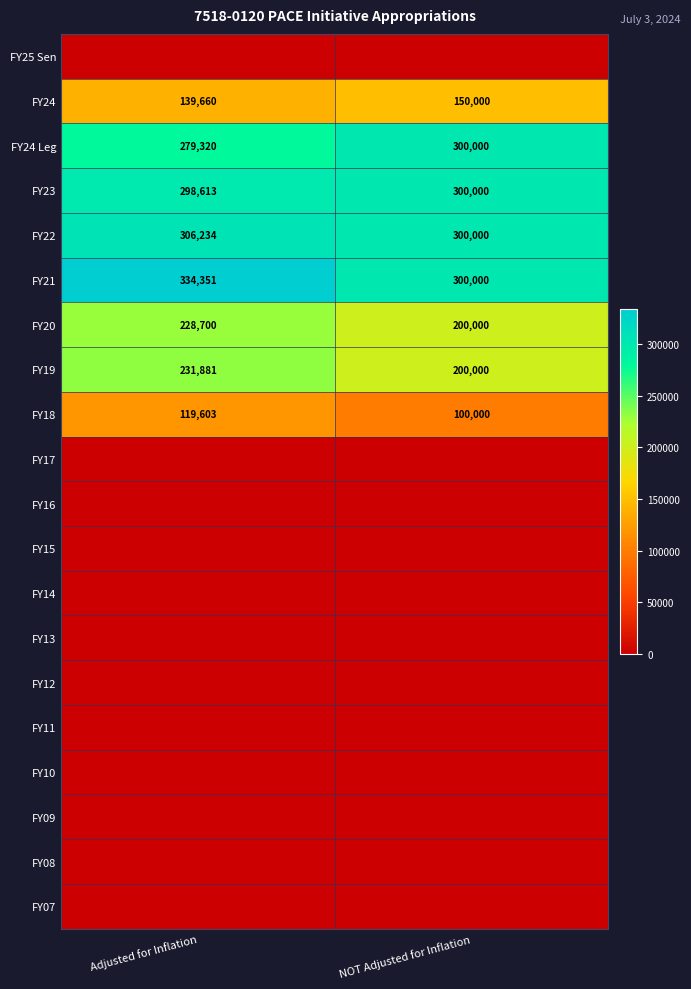

The FY19 series shows 200000 at NOT Adjusted for Inflation. True or false?

True